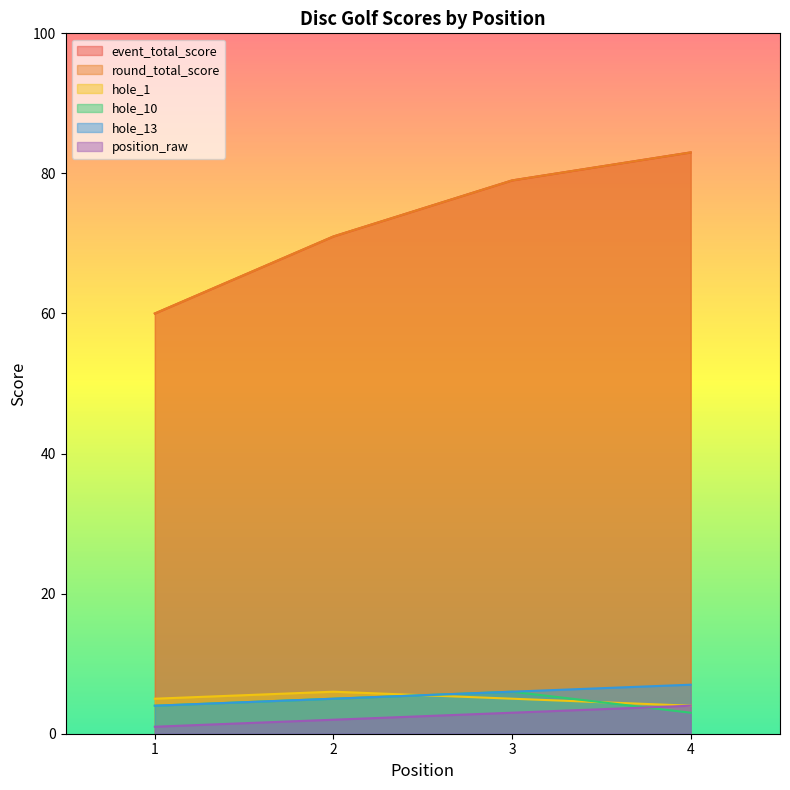

Reading left to right, what are all the values shown in this chart?

event_total_score: 1=60	2=71	3=79	4=83
round_total_score: 1=60	2=71	3=79	4=83
hole_1: 1=5	2=6	3=5	4=4
hole_10: 1=4	2=5	3=6	4=3
hole_13: 1=4	2=5	3=6	4=7
position_raw: 1=1	2=2	3=3	4=4